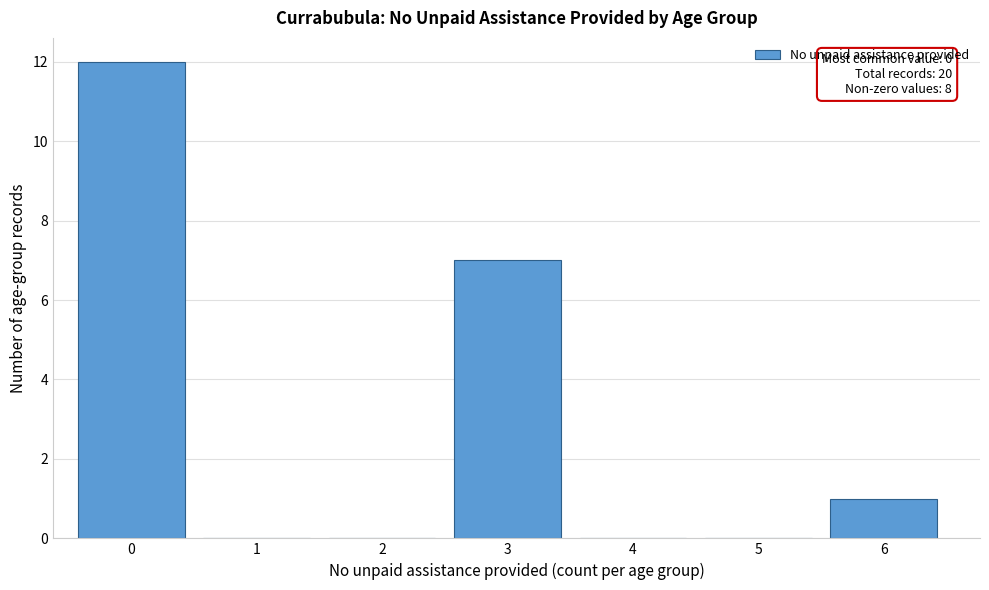

Reading right to left, extract all data points from this chart.

6=1	5=0	4=0	3=7	2=0	1=0	0=12